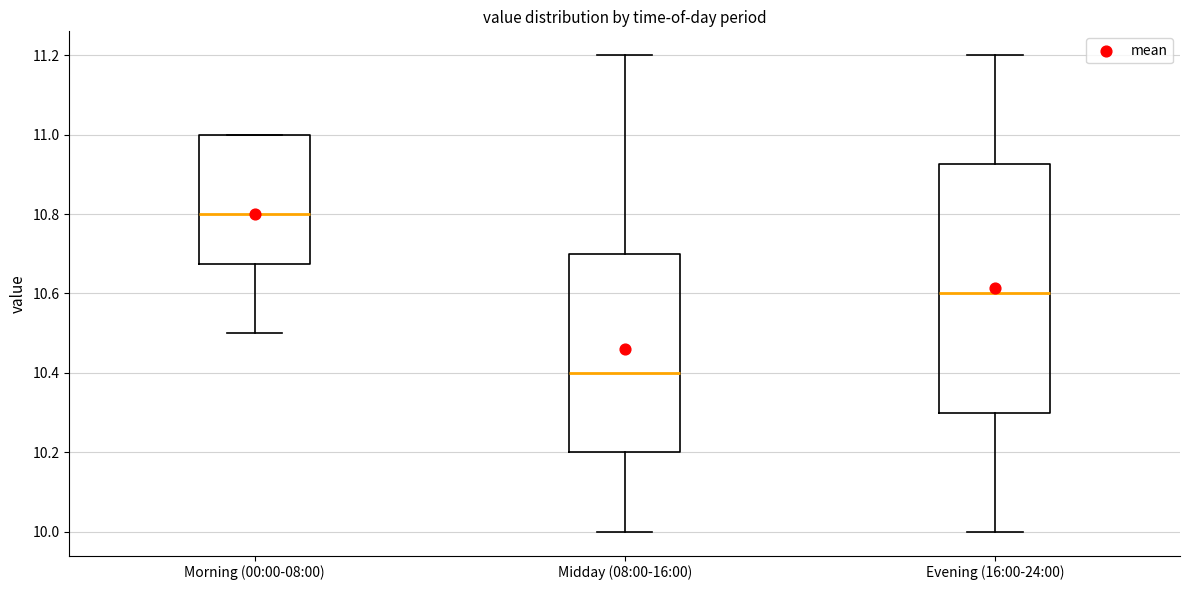

Which box's median line is the highest?

Morning (00:00-08:00)